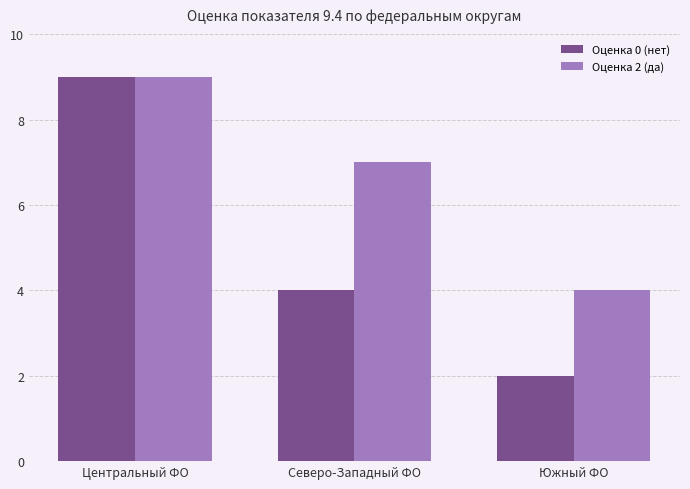

What is the maximum value shown in the chart?

9